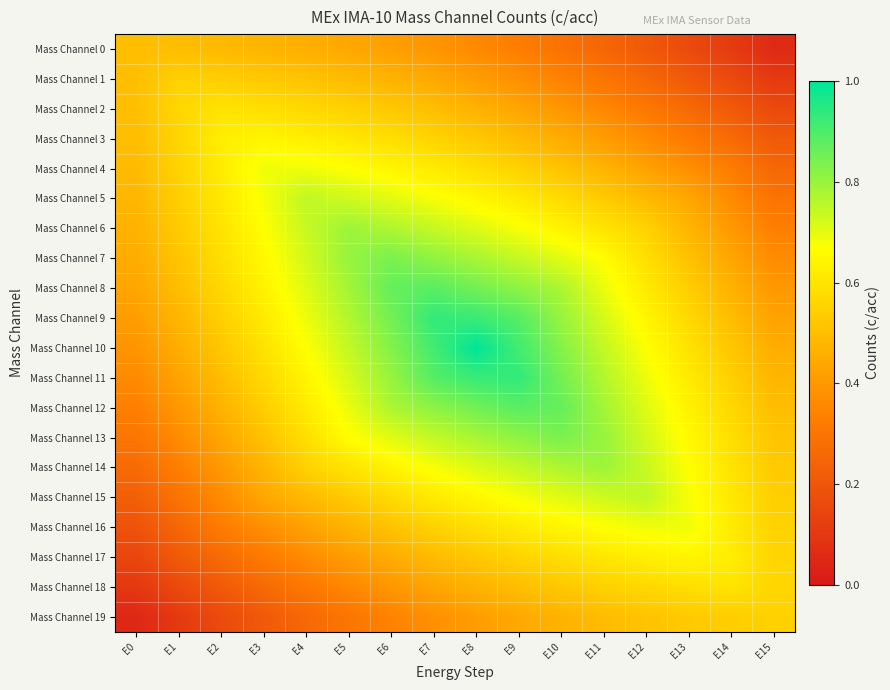

At which category does the chart reach its minimum across all series?

E0